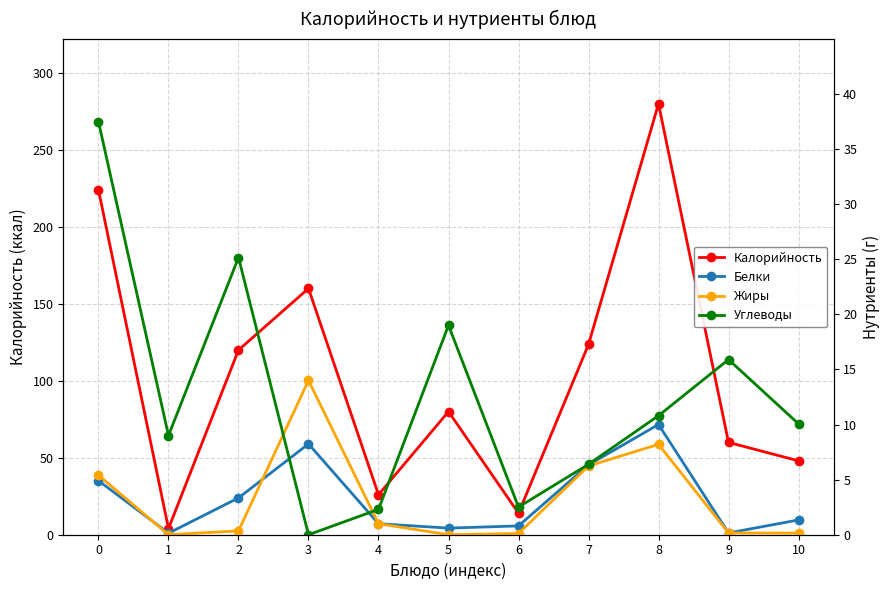

True or false: Углеводы has a value of 14.6 at 8.

False